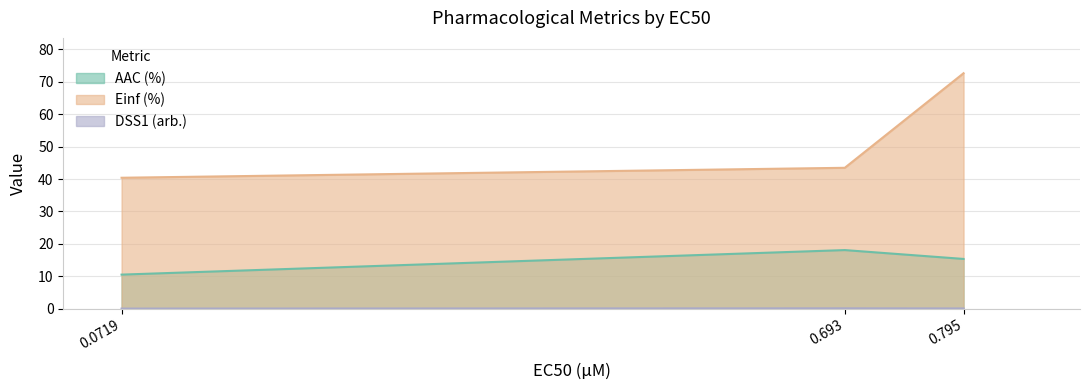

Is it true that Einf (%) equals 40.4 at 0.0719?

True